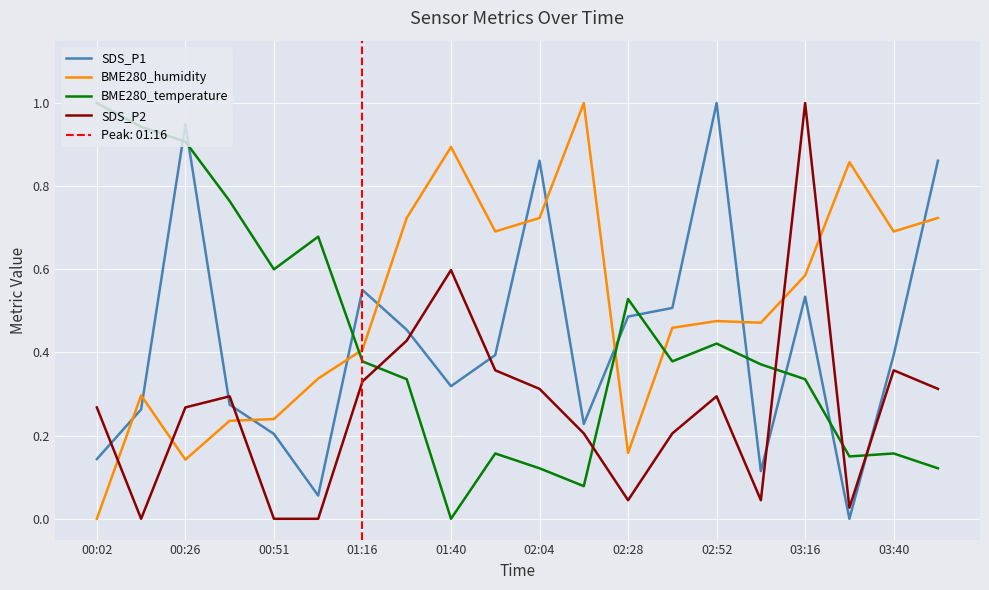

At which label does BME280_temperature reach its peak?

00:02